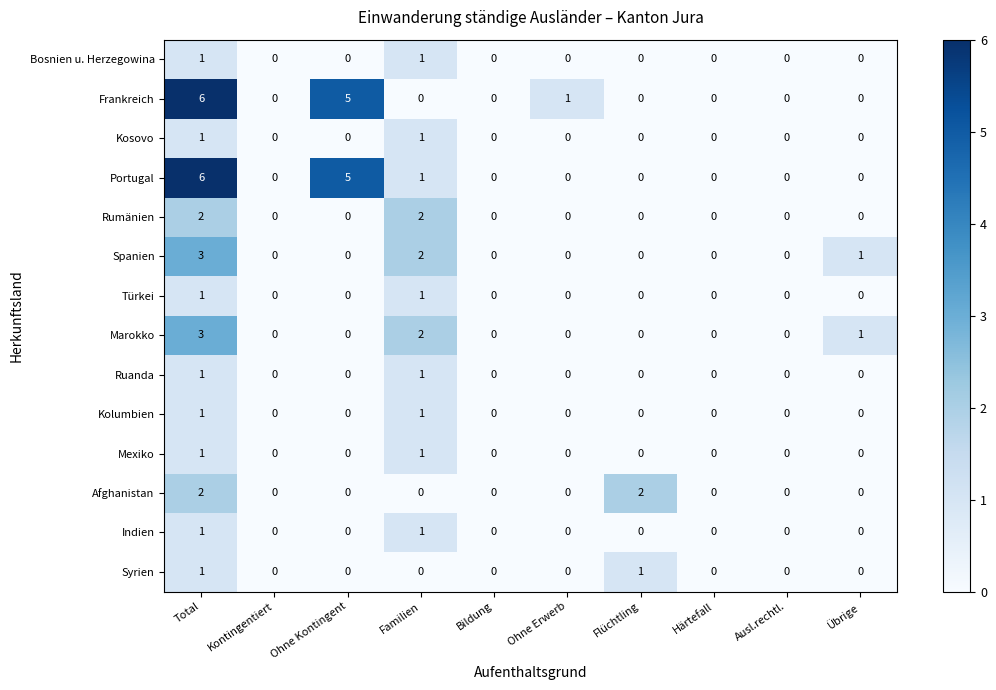

At which category is the sum across all series the highest?

Total